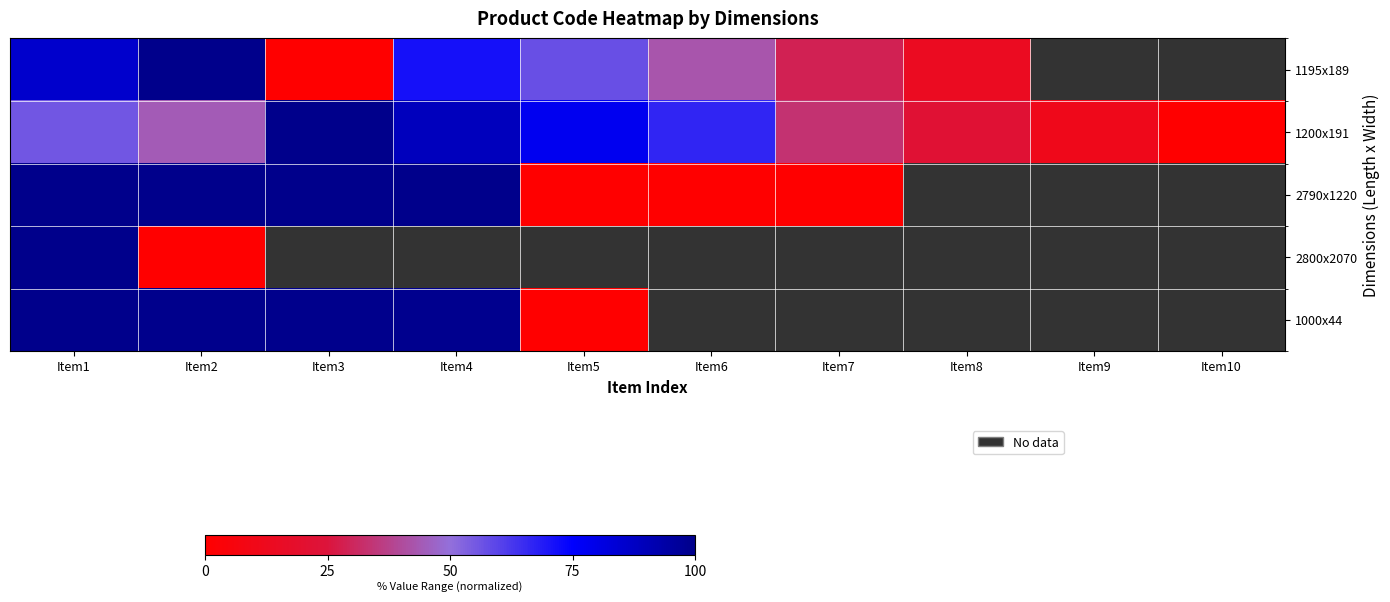

Which category has the lowest value across all series?

Item3